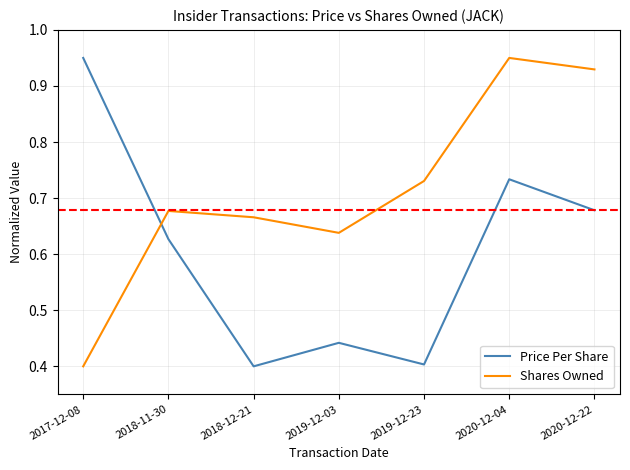

Which category has the highest value in the Shares Owned series?

2020-12-04